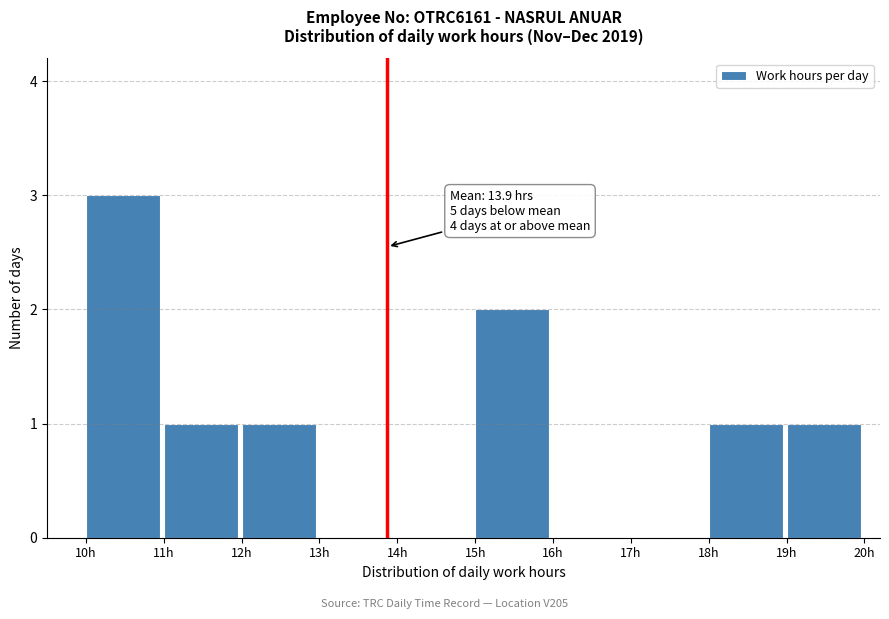

Over which range of the x-axis is the bar tallest?

10 to 11